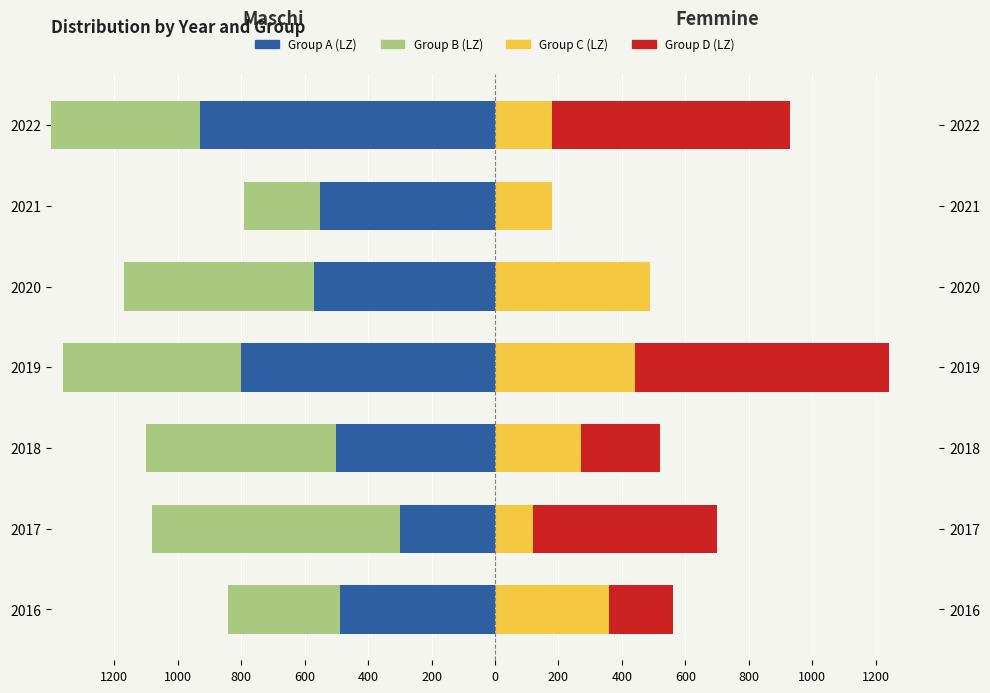

What is the difference between the highest and lowest values at 2021?

730